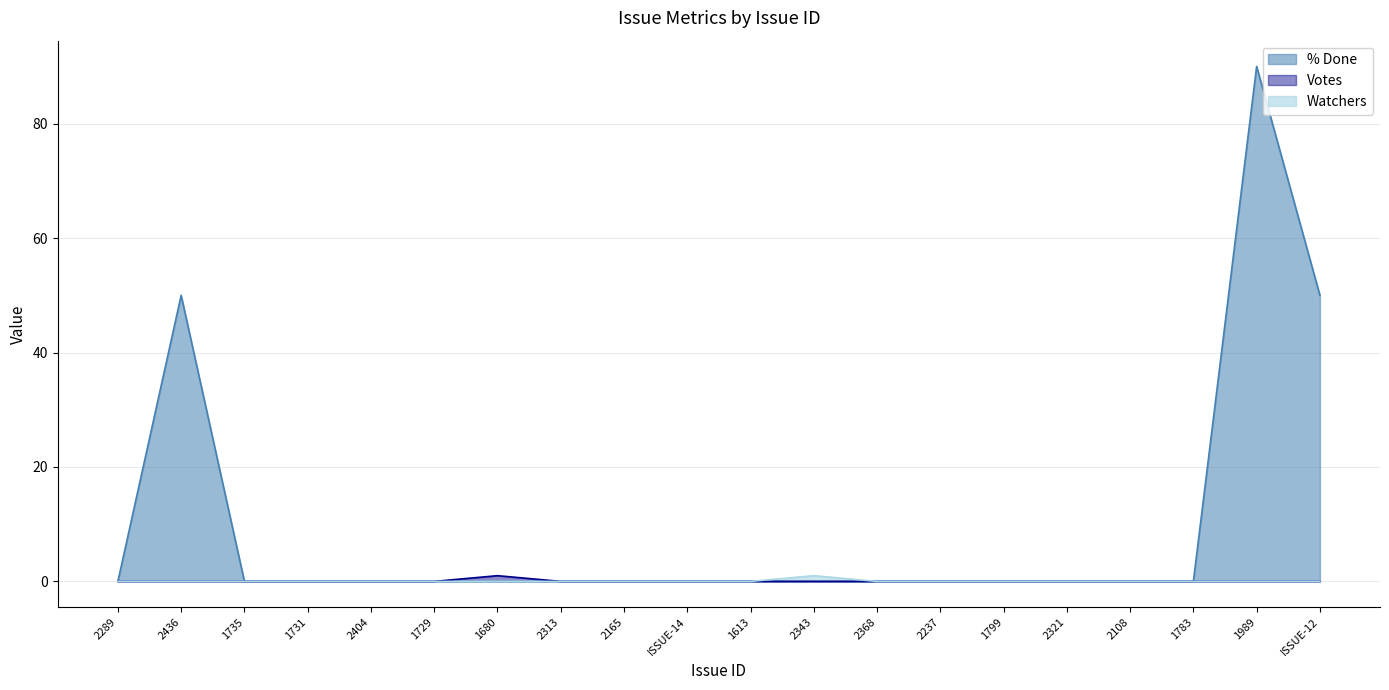

Rank the series at ISSUE-14 from lowest to highest value.

% Done, Votes, Watchers